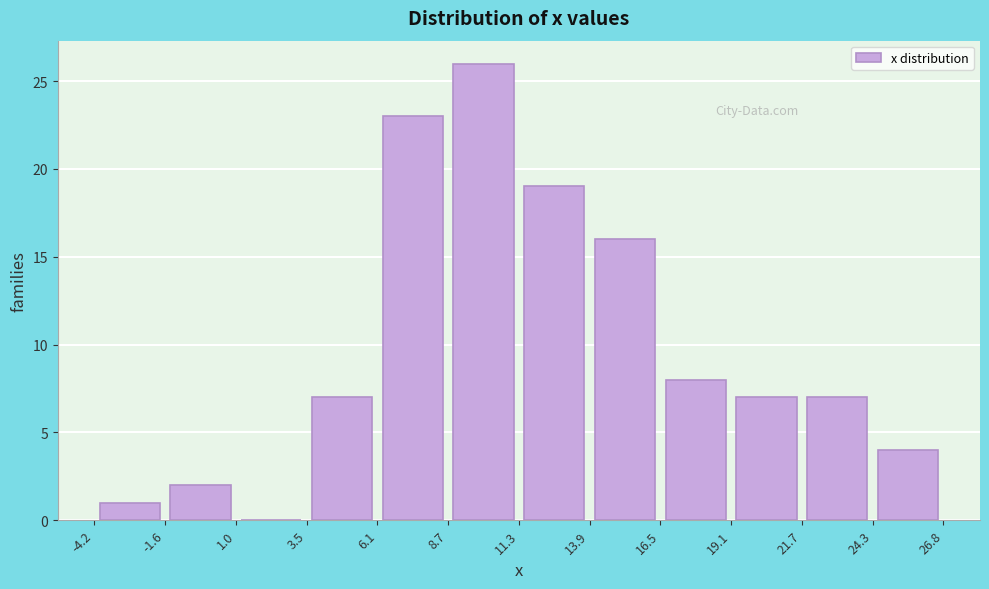

Reading left to right, transcribe this chart: for each bar, give the range it covers on the x-axis and its height. The values are not printed on the chart, so give them approximately, as read against the axis.

-4.2 to -1.6: 1
-1.6 to 1.0: 2
1.0 to 3.5: 0
3.5 to 6.1: 7
6.1 to 8.7: 23
8.7 to 11.3: 26
11.3 to 13.9: 19
13.9 to 16.5: 16
16.5 to 19.1: 8
19.1 to 21.7: 7
21.7 to 24.3: 7
24.3 to 26.8: 4